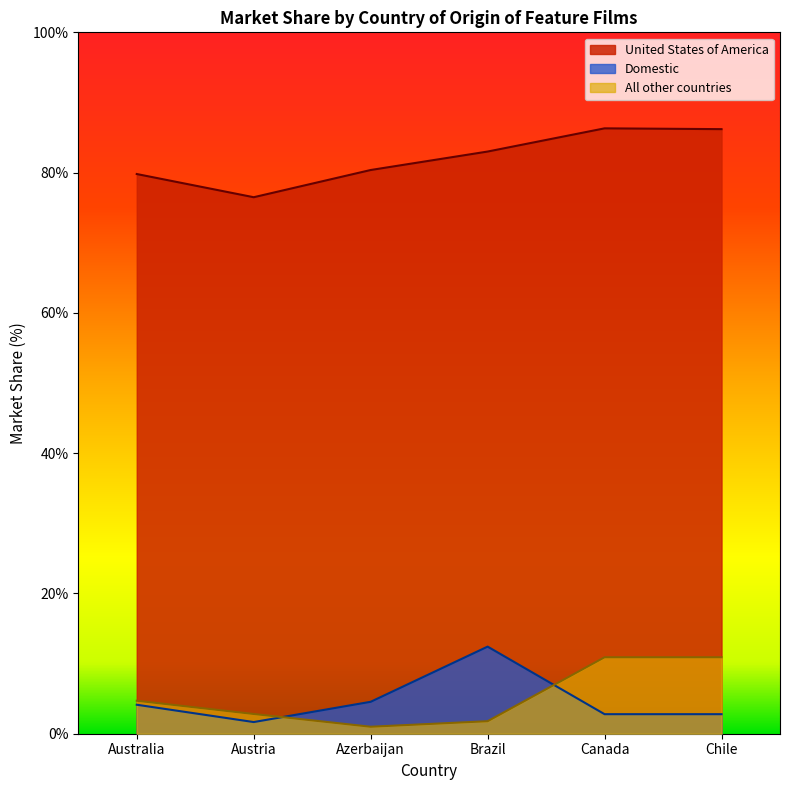

Does the chart display data point markers on the line(s)?

No